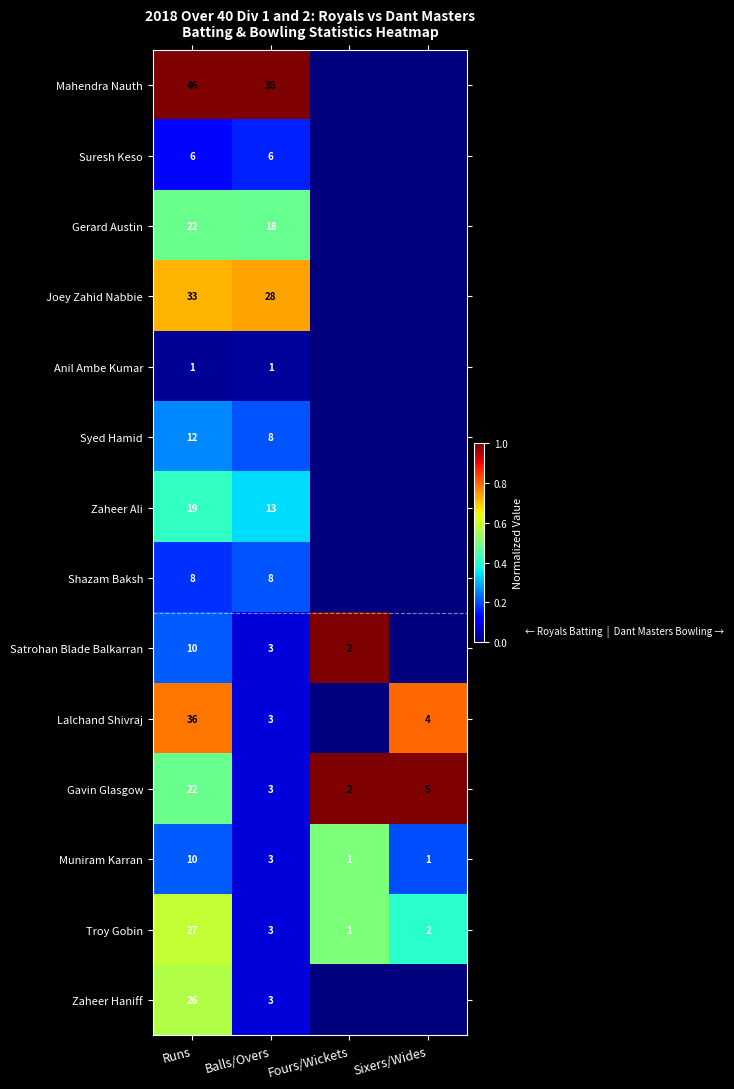

True or false: Muniram Karran has a value of 1 at Fours/Wickets.

True